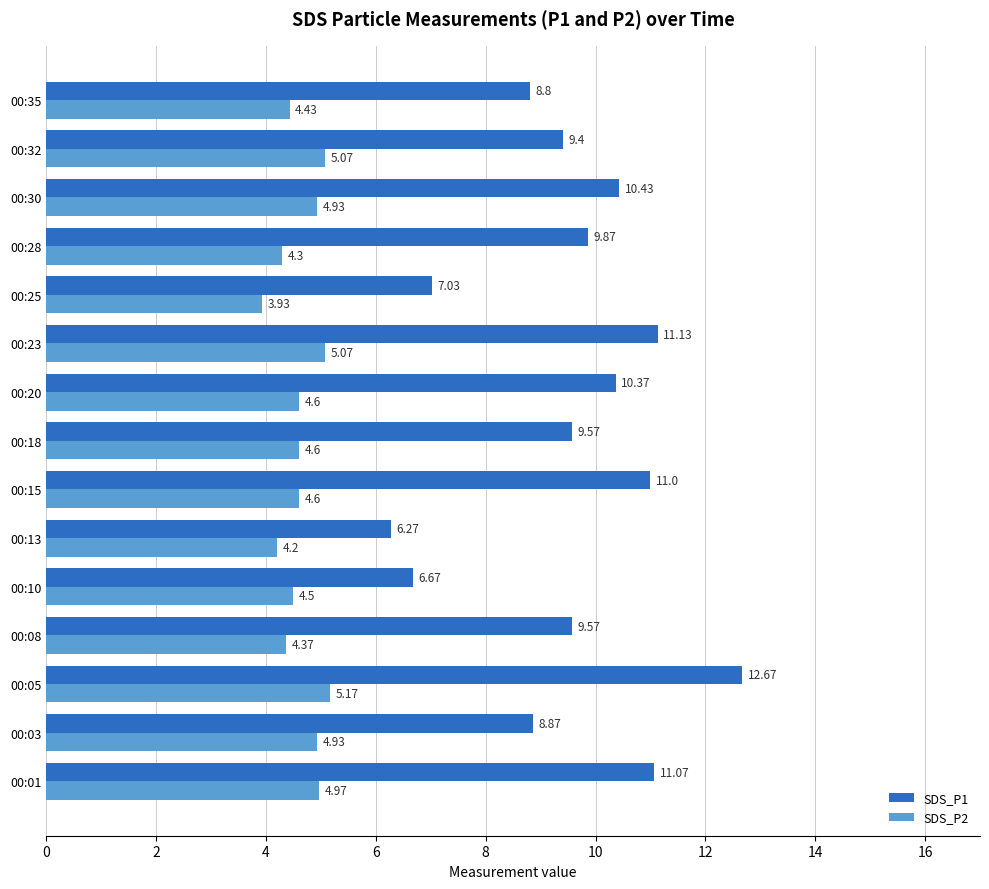

Which series has the largest range (max minus min)?

SDS_P1